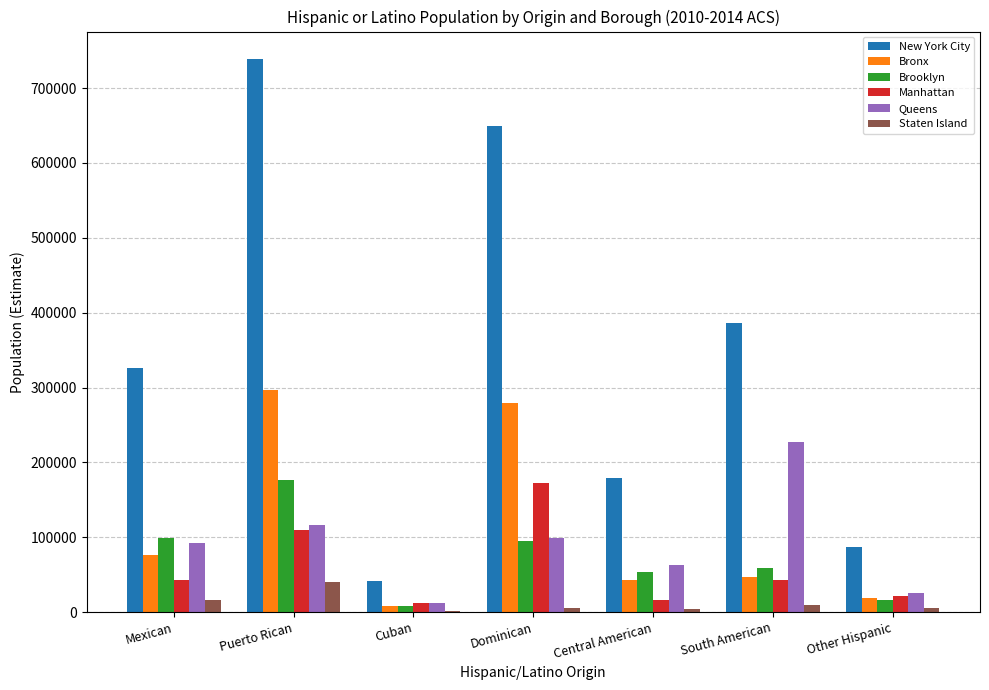

The Brooklyn series shows 89119 at Central American. True or false?

False